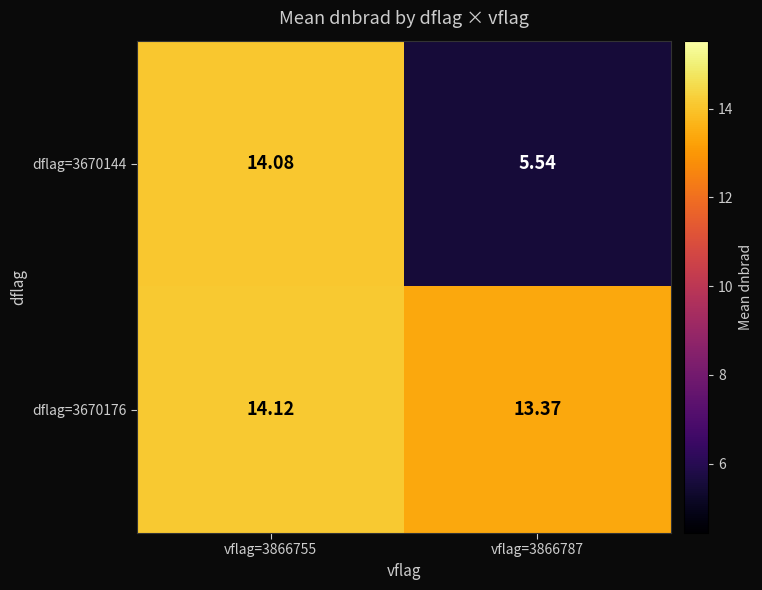

List the series in order of their peak value, highest first.

dflag=3670176, dflag=3670144